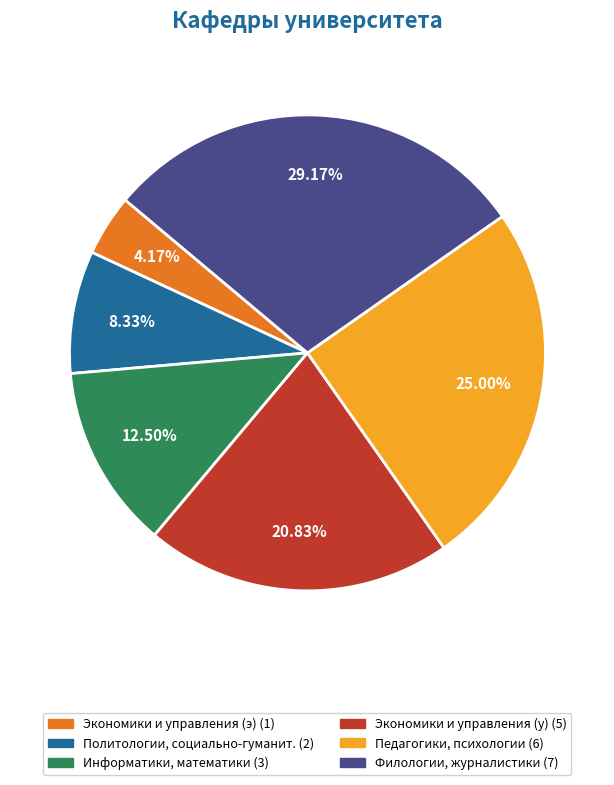

Count the number of slices in the pie.

6